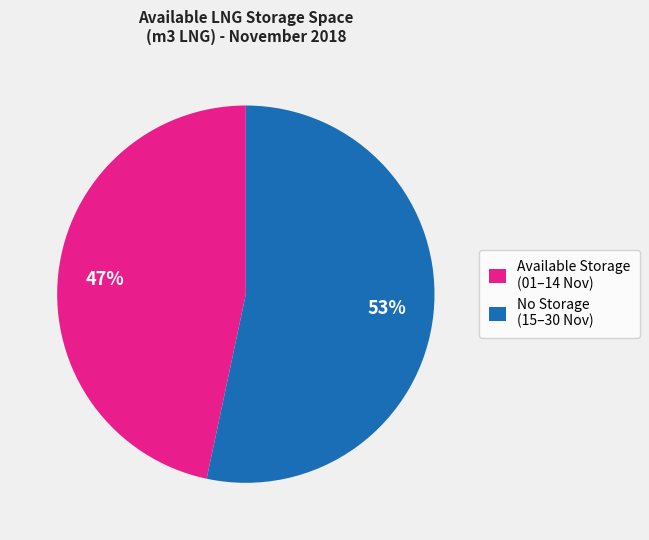

Which slice represents more than half of the pie?

No Storage (15–30 Nov)